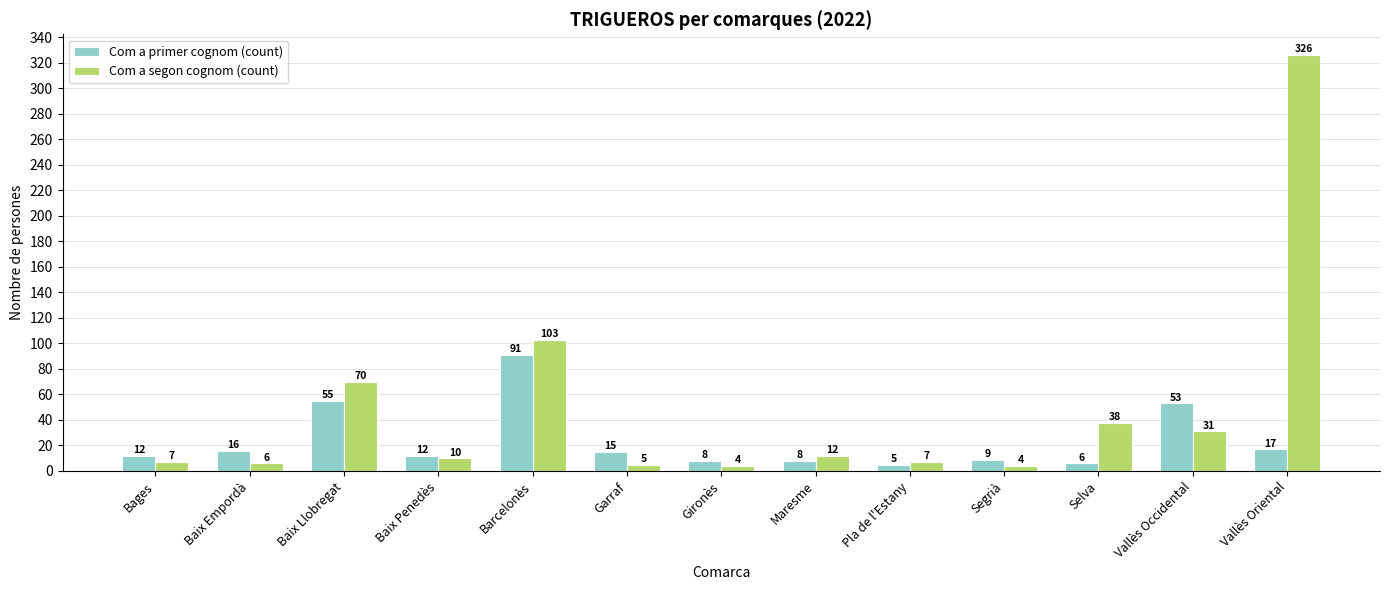

How many categories are shown in the chart?

13